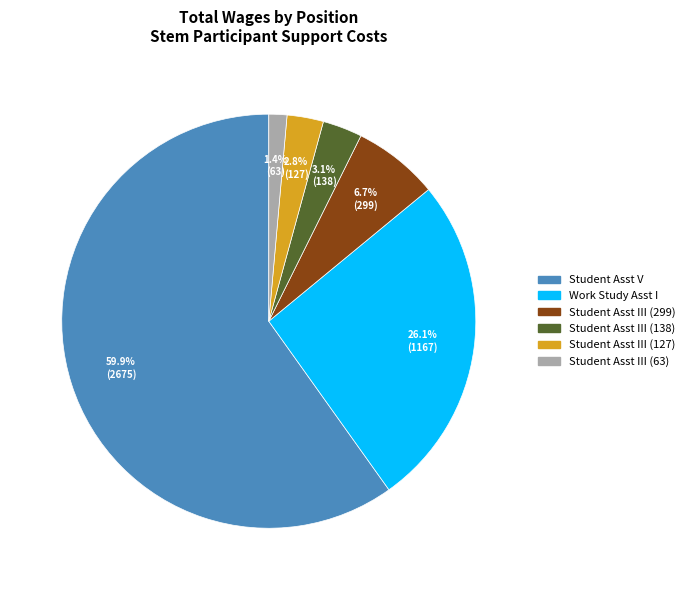

Is there any slice that represents more than half of the pie?

Yes